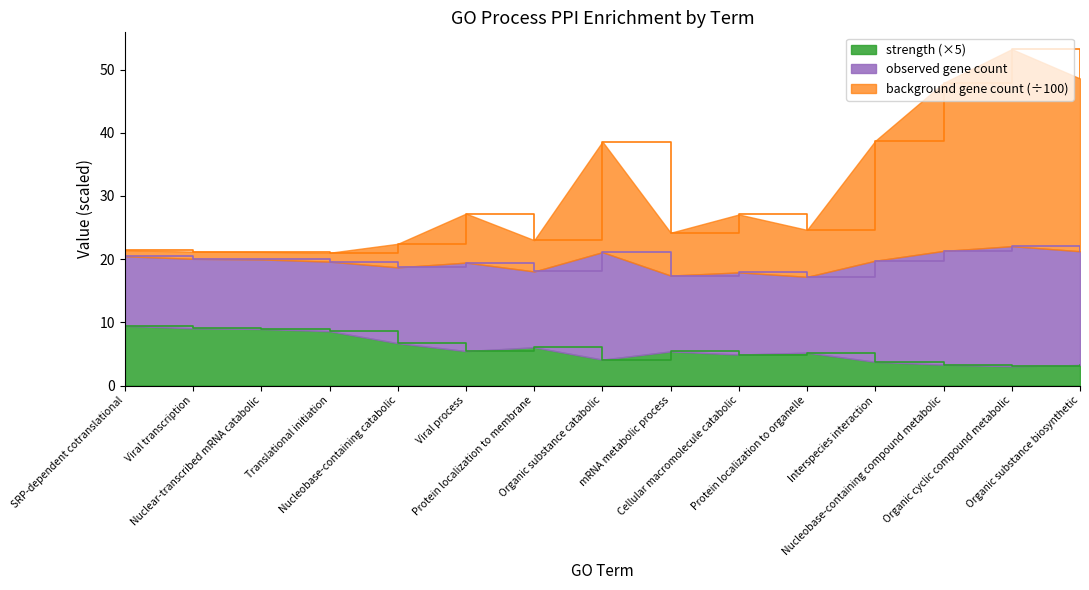

What are all the series names shown in the legend?

strength (×5), observed gene count, background gene count (÷100)